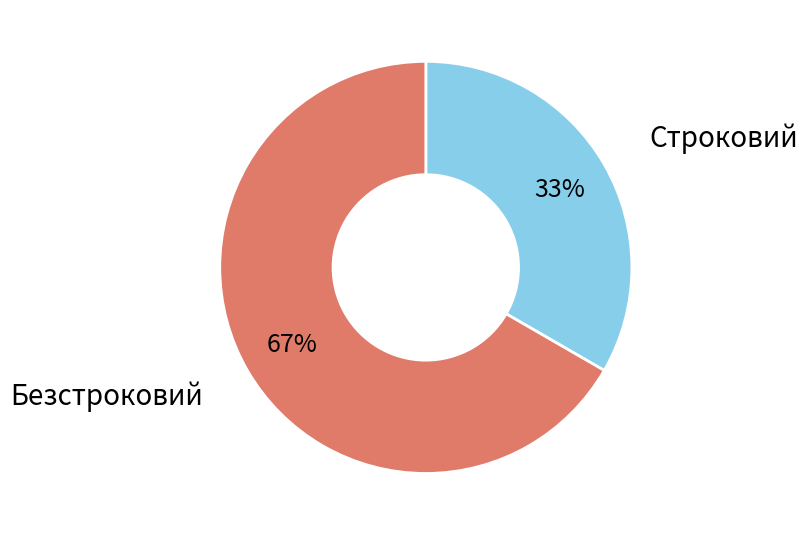

Count the number of slices in the pie.

2